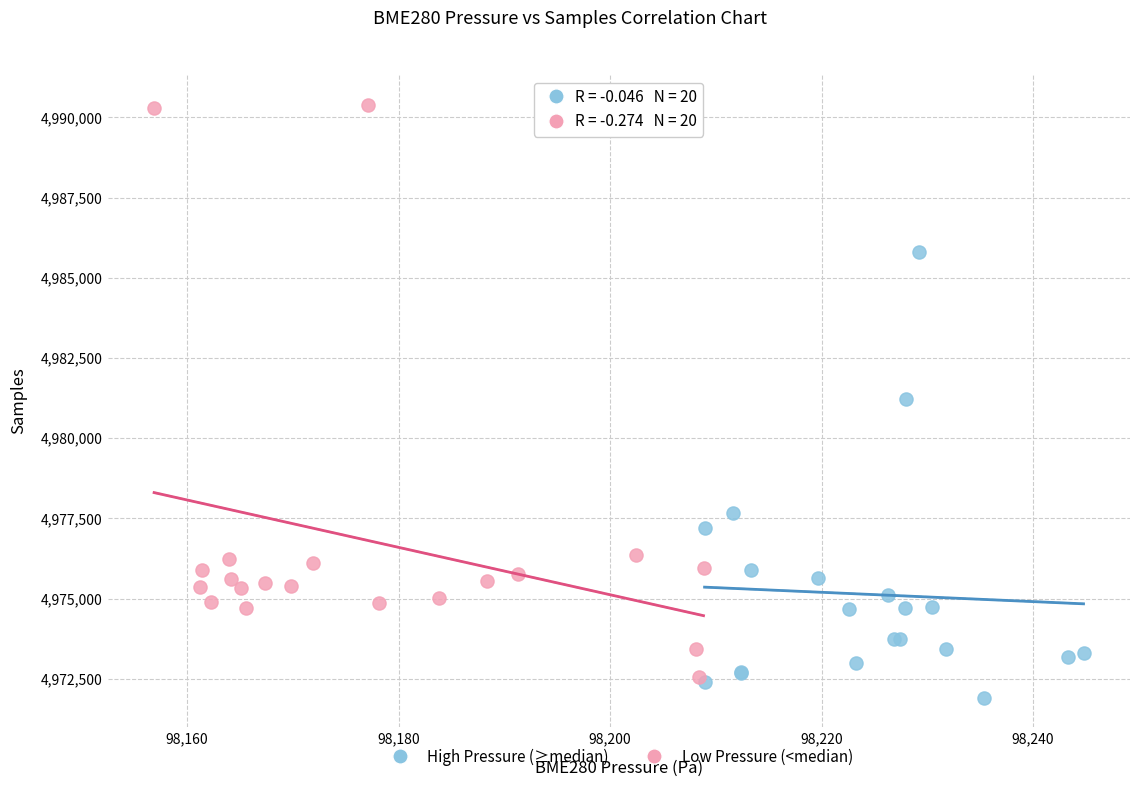

Which series reaches the minimum Y coordinate?

High Pressure (≥median)